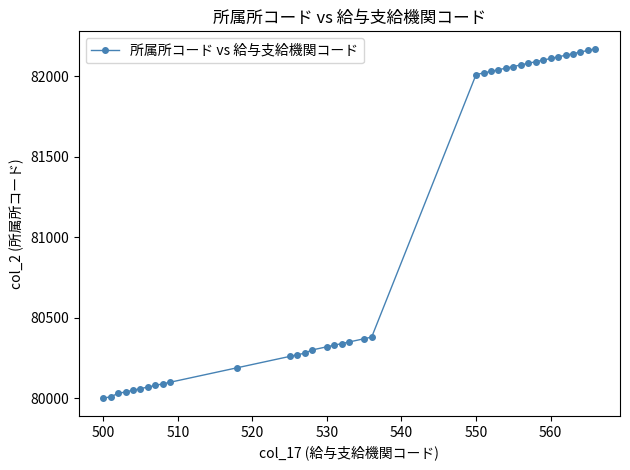

What is the value of the 38th point from the left?

82170